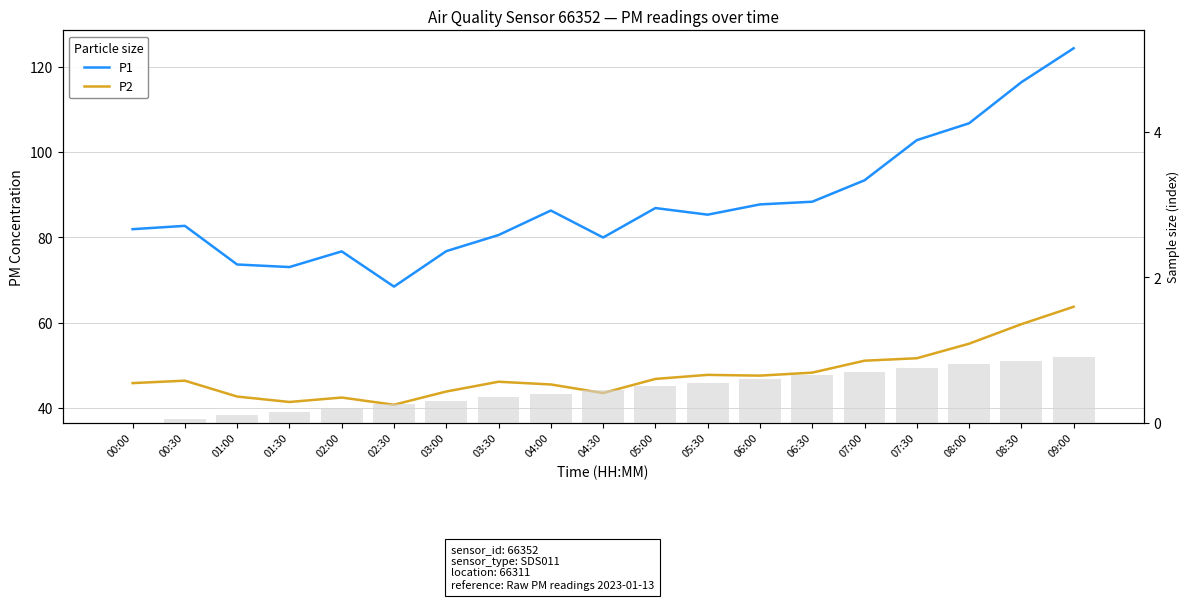

Is the value of P1 at 09:00 greater than the value of P2 at 01:30?

Yes